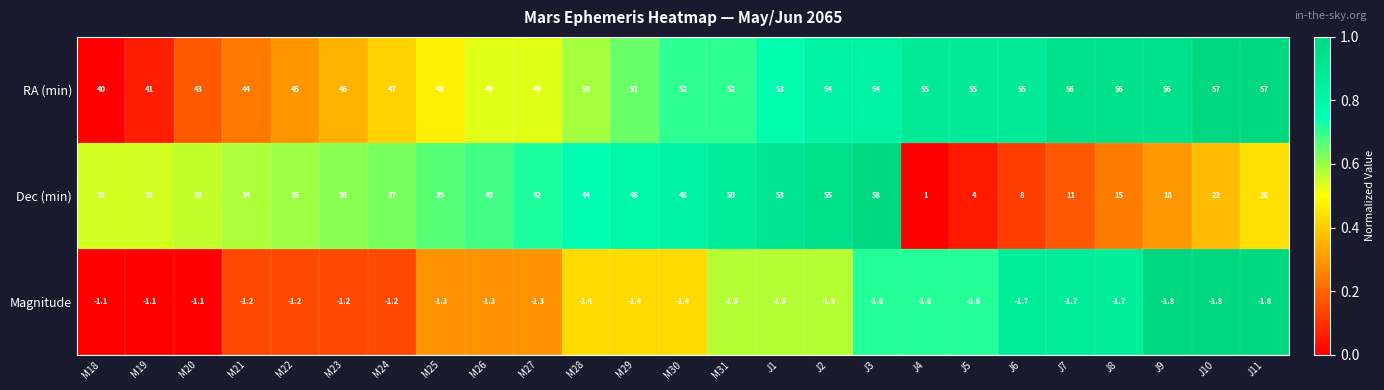

What is the difference between the maximum and minimum values in the Dec (min) series?

57.0